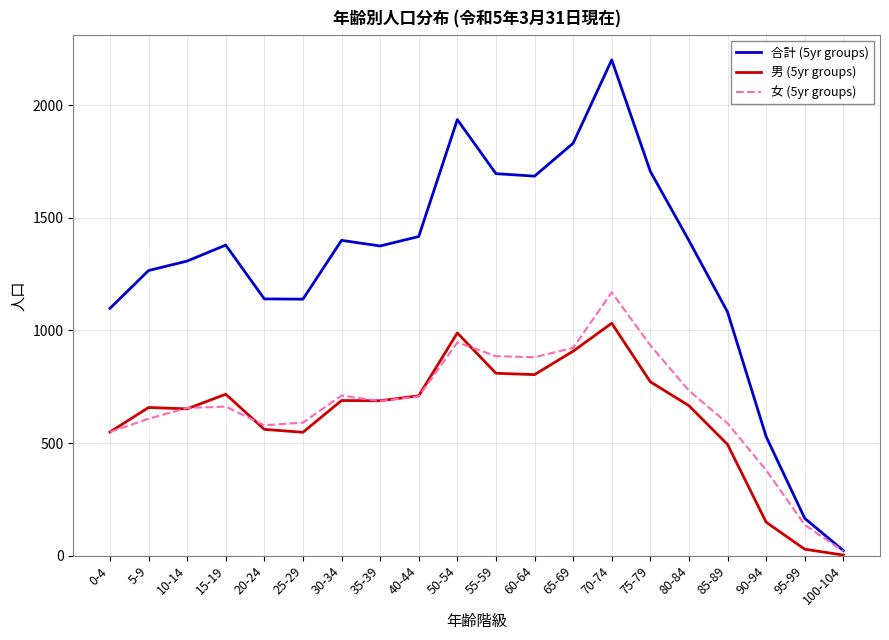

The value of 女 (5yr groups) at 90-94 is 380. True or false?

True